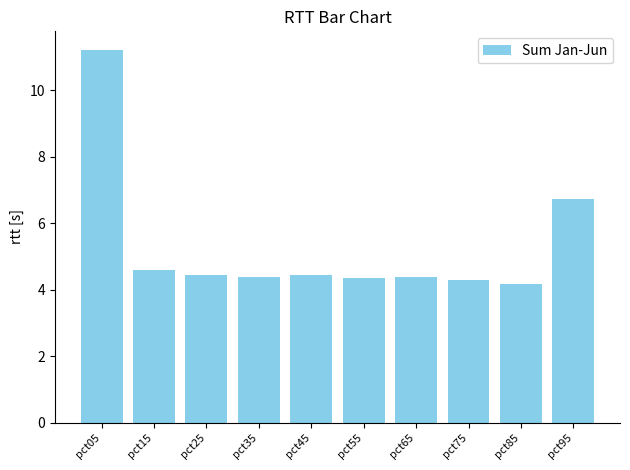

Which label corresponds to the largest value in the chart?

pct05